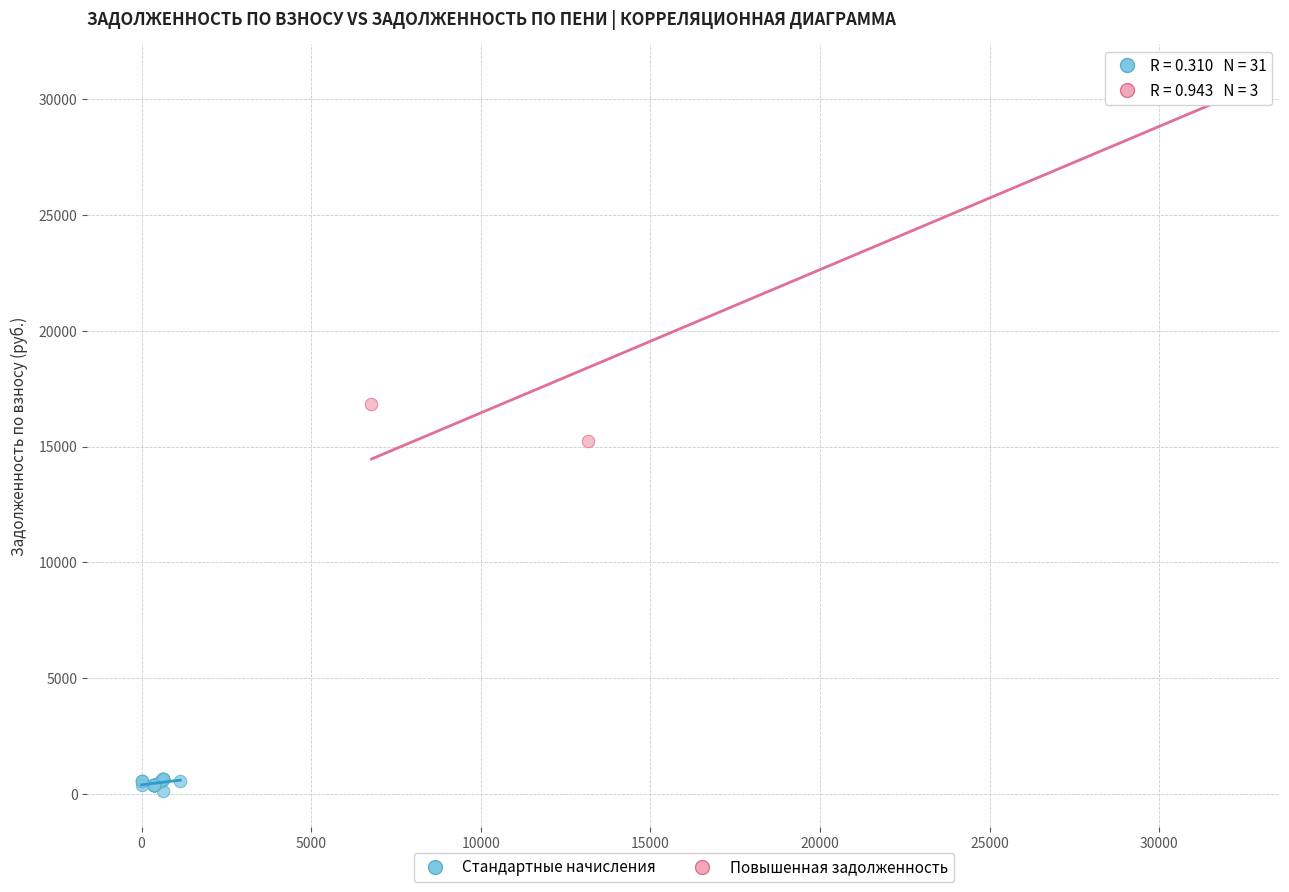

What are all the series names shown in the legend?

Стандартные начисления, Повышенная задолженность